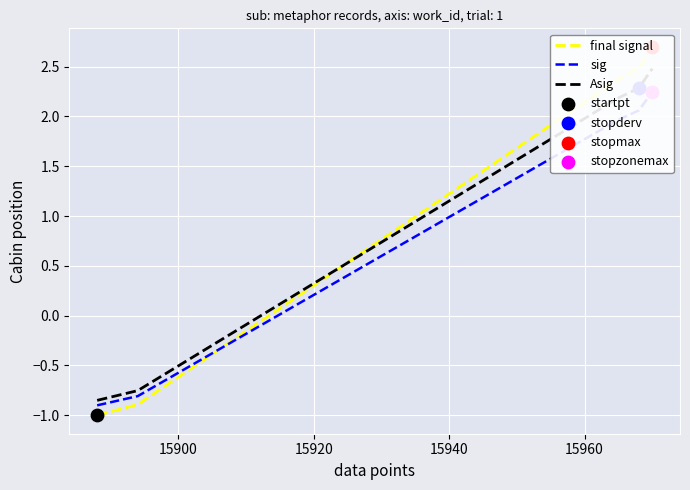

Which series reaches the maximum Y coordinate?

final signal